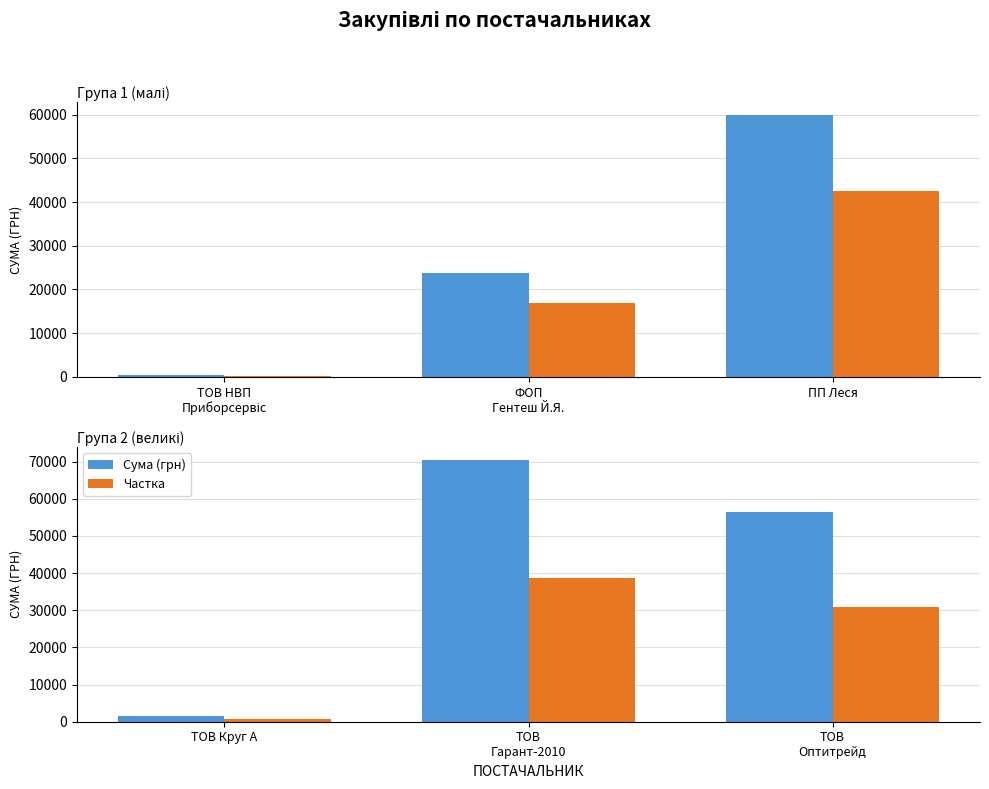

How many groups of bars are there?

3